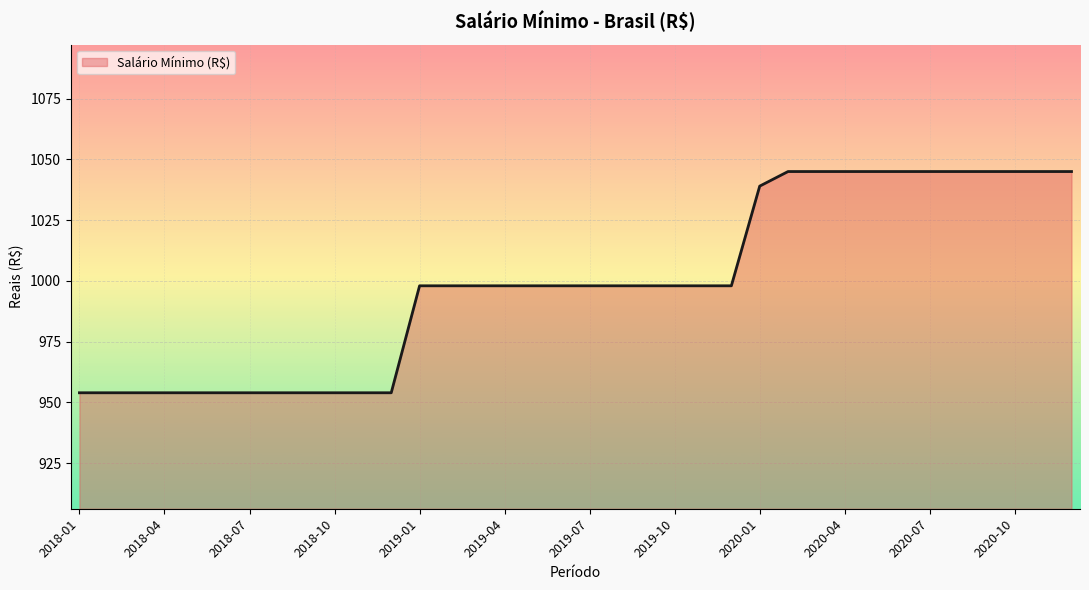

What is the maximum value shown in the chart?

1045